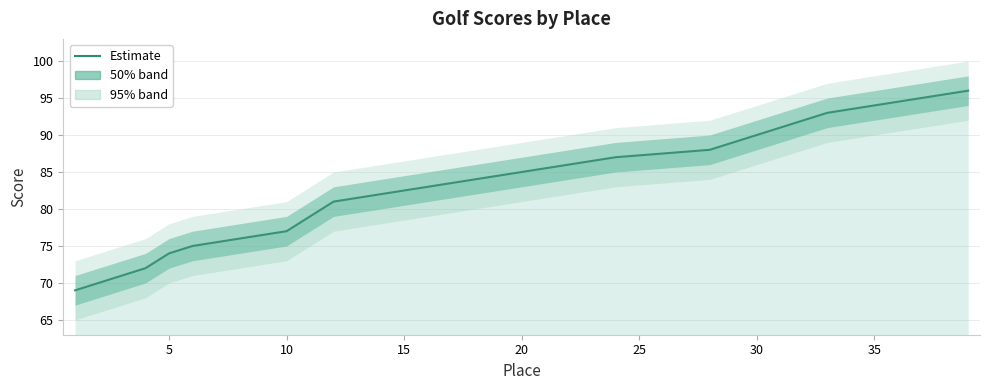

The chart shows a value of 83 at 16. True or false?

True